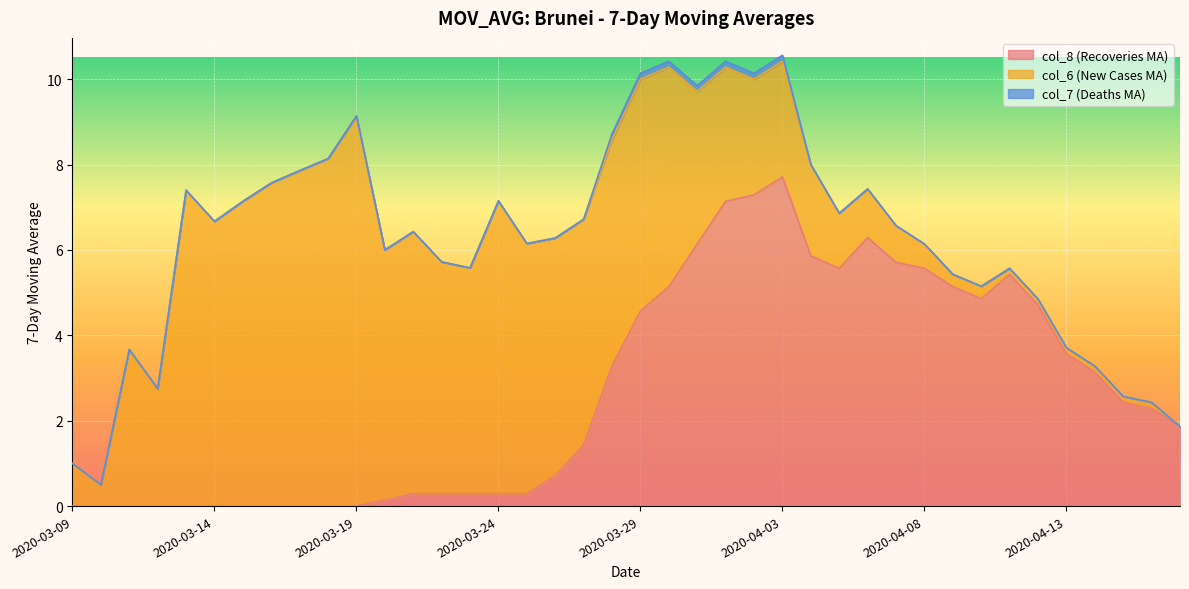

How many categories are shown in the chart?

40